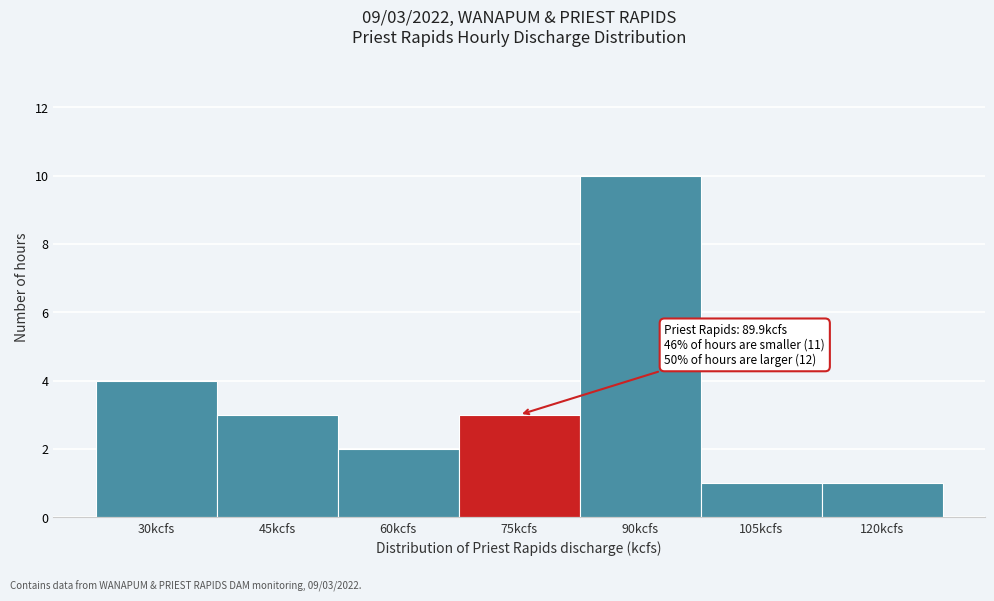

Reading right to left, list all the values displayed in this chart.

1	1	10	3	2	3	4